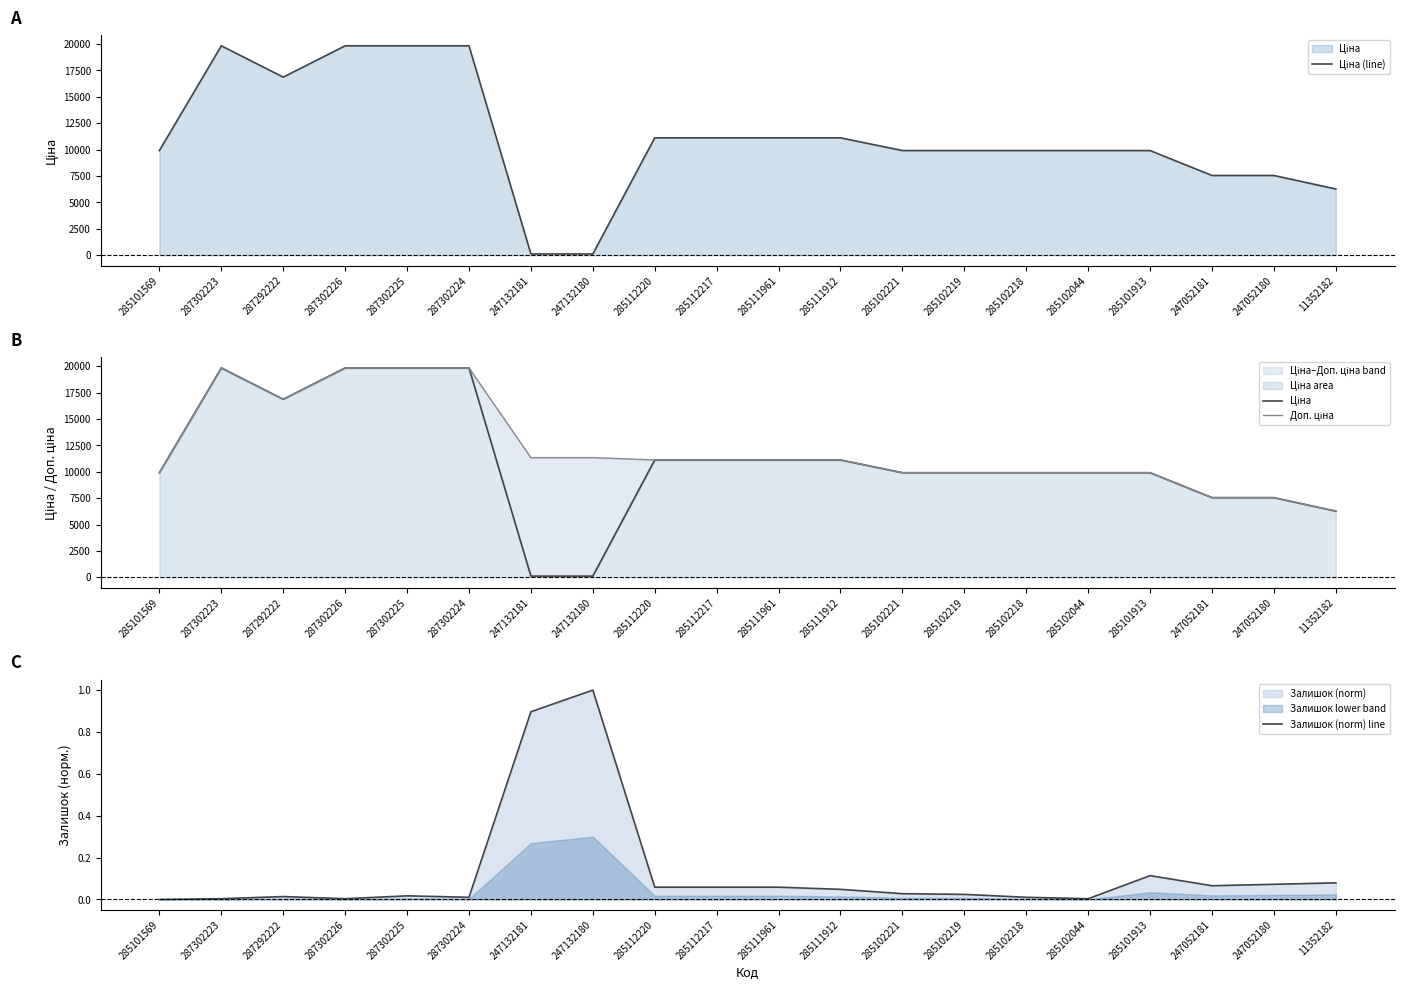

True or false: Ціна and Доп. ціна cross at least once.

False